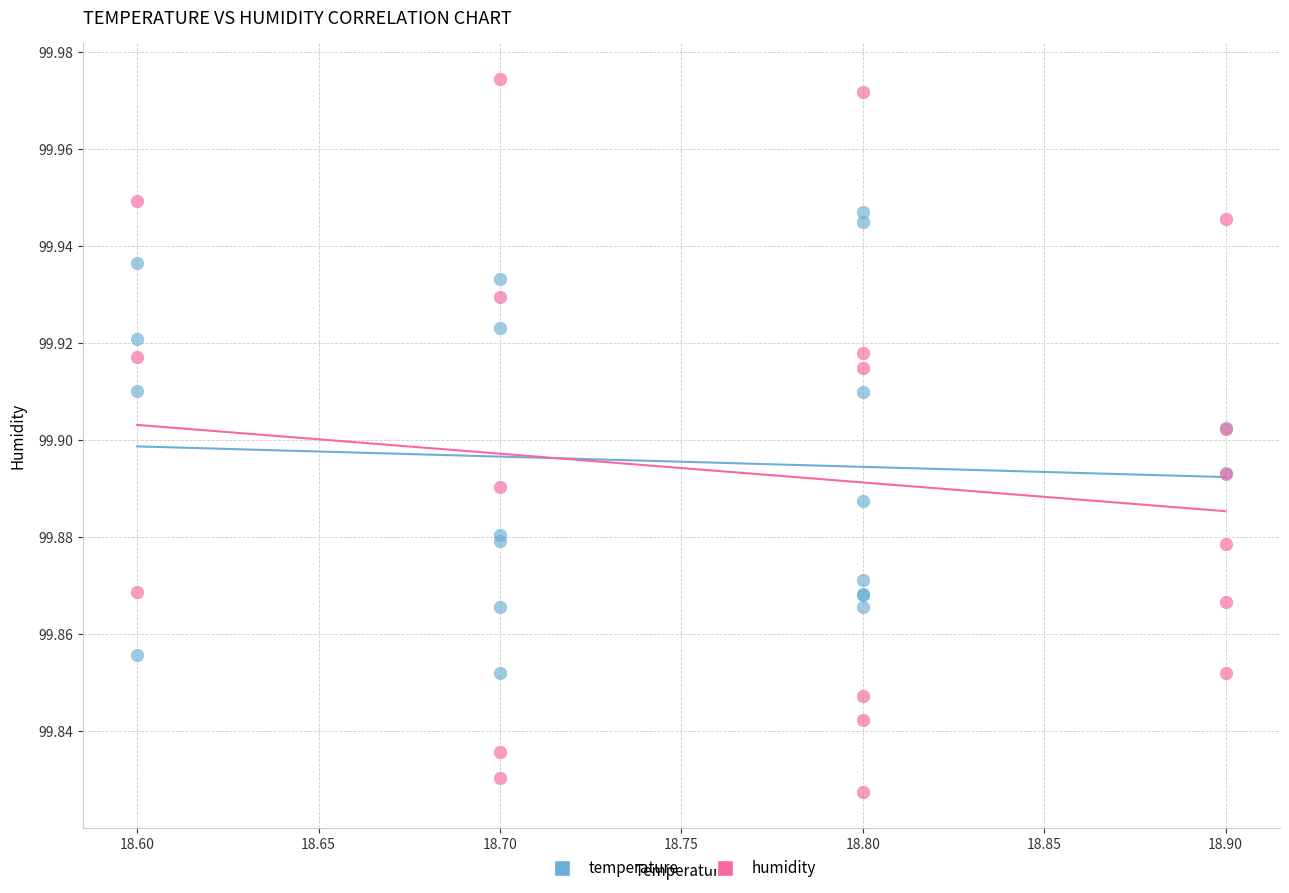

Which series has the largest Y range (max minus min)?

humidity